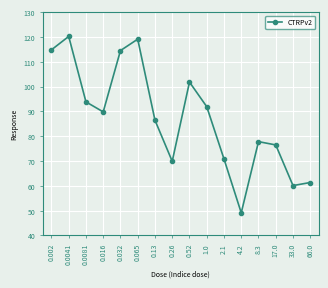

At which label does the data first exceed 89?

0.002